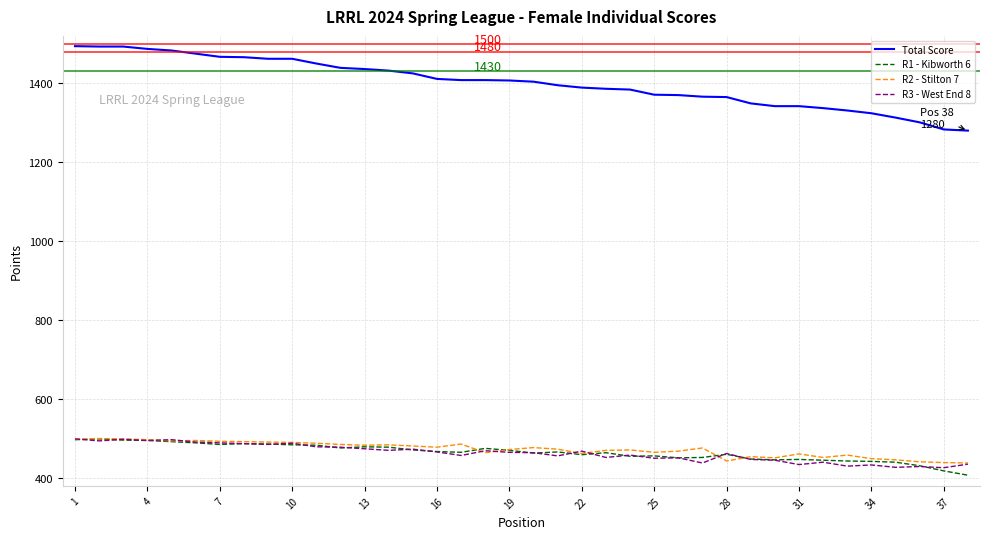

Which series has the largest total across all categories?

Total Score